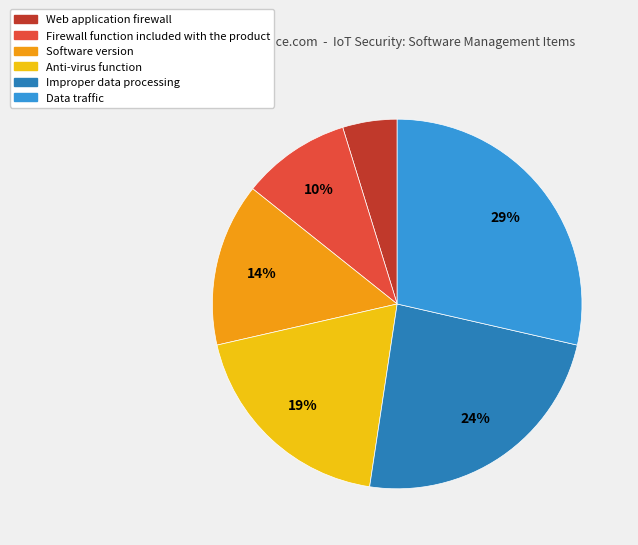

How many segments does this pie chart have?

6